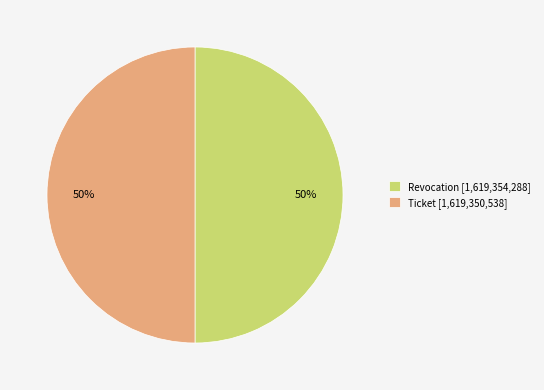

What percentage is the Ticket slice, to the nearest percent?

50%